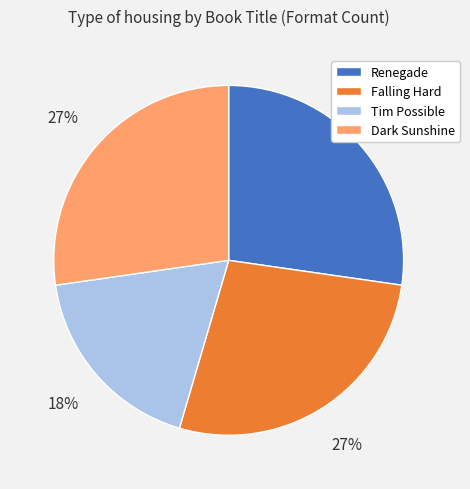

To the nearest percent, what is the difference between the Tim Possible and Renegade slice percentages?

9%